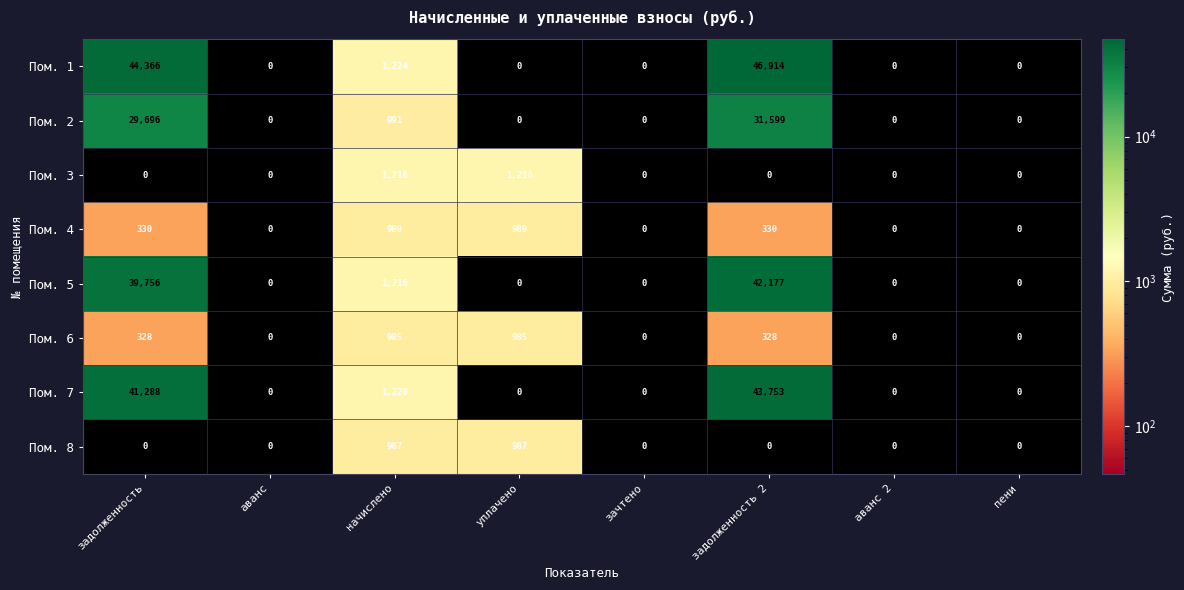

What is the sum of all Пом. 6 values?

2627.1